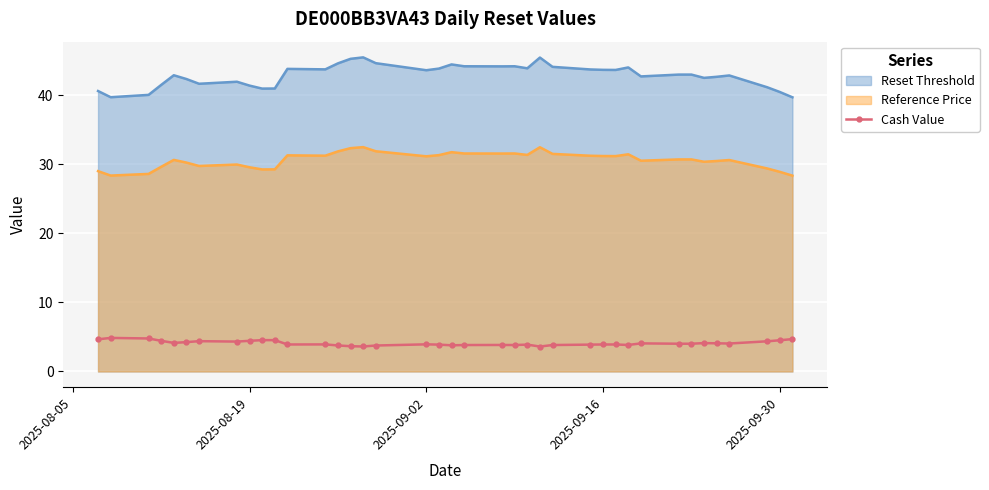

Rank the series by their maximum value, from highest to lowest.

Reset Threshold, Reference Price, Cash Value